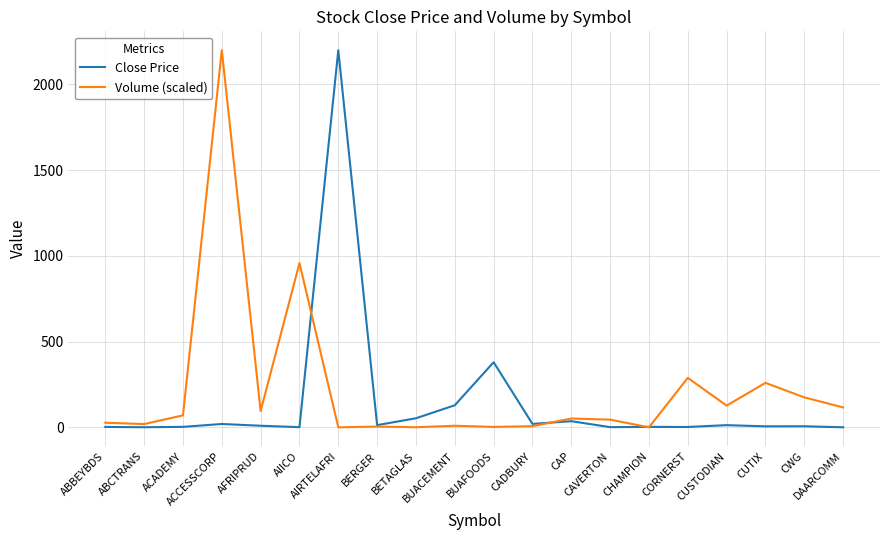

List the series in order of their overall mean, highest first.

Volume (scaled), Close Price